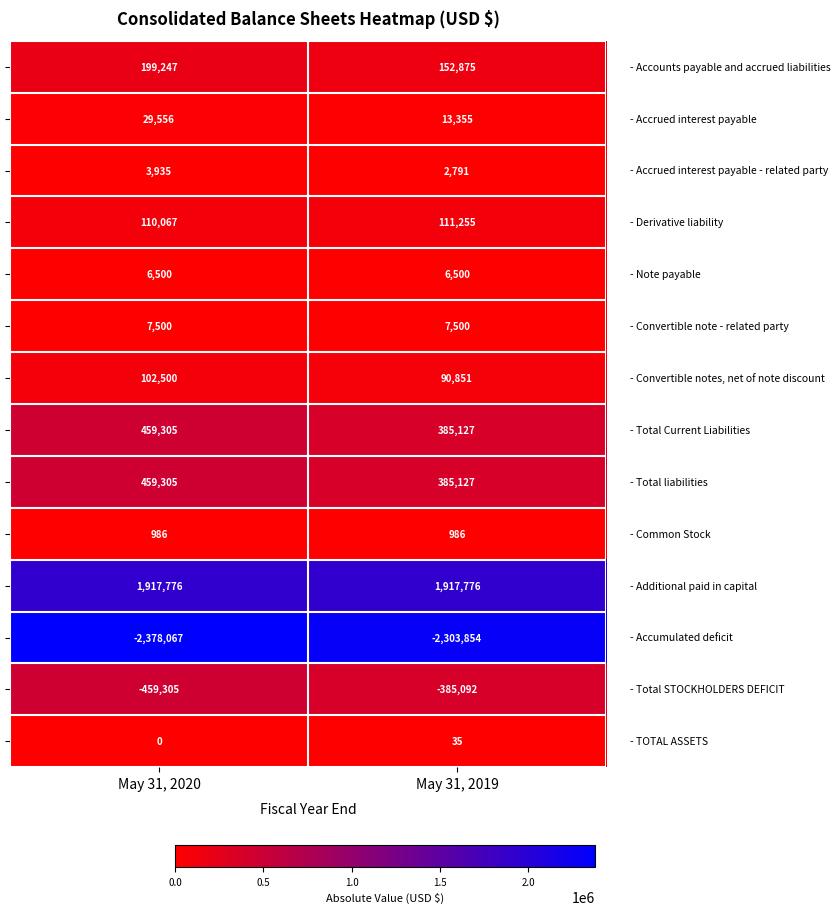

What is the greatest value displayed?

1917776